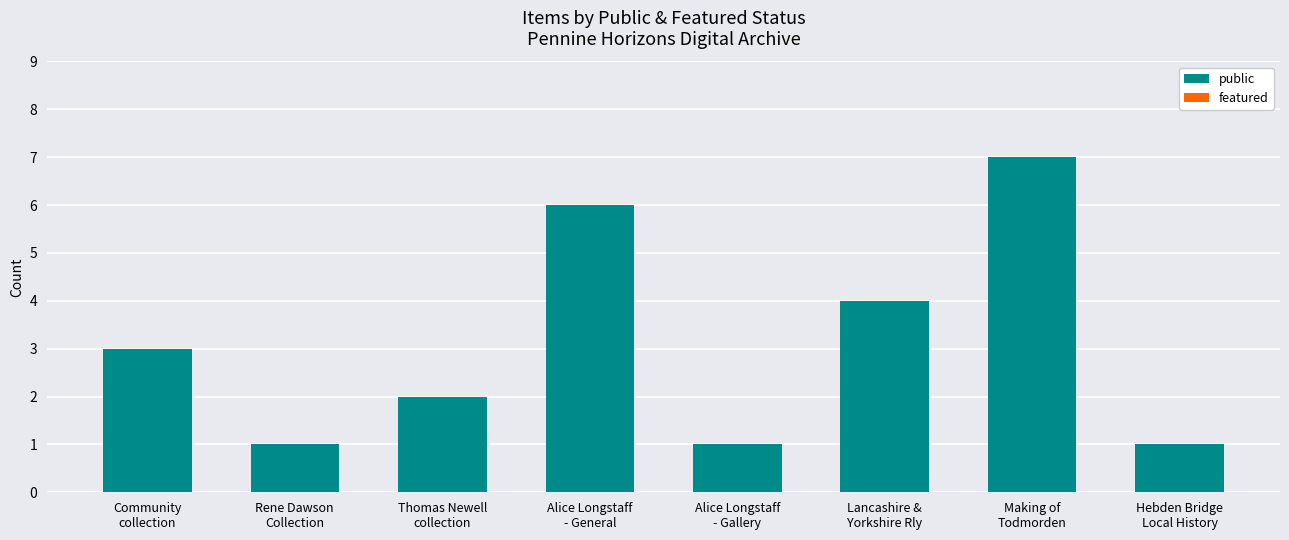

What is the maximum value shown in the chart?

7